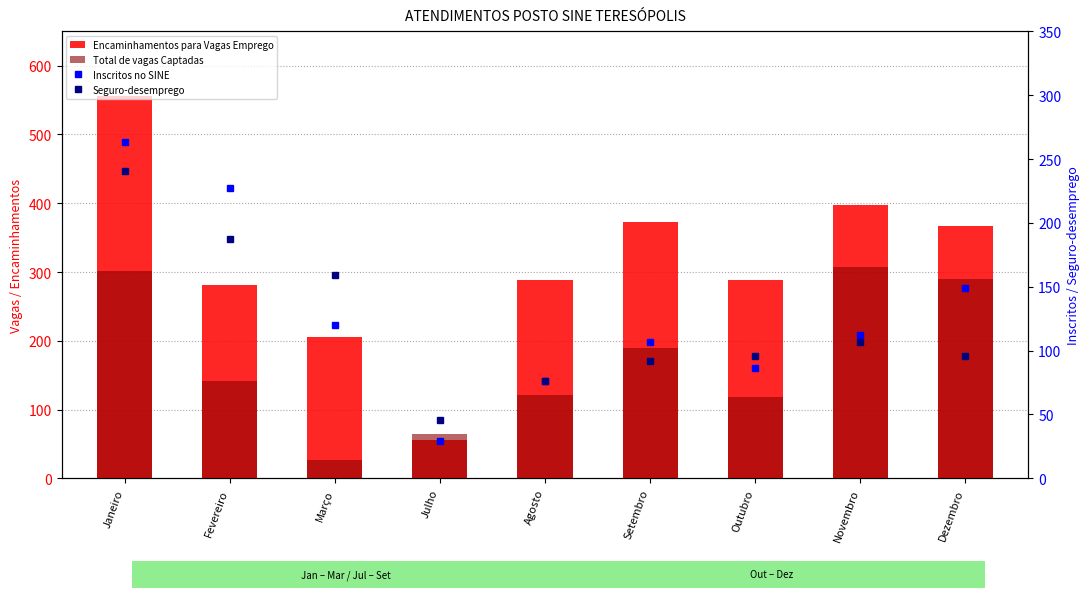

What is the spread (max minus min) of values at Março?

179